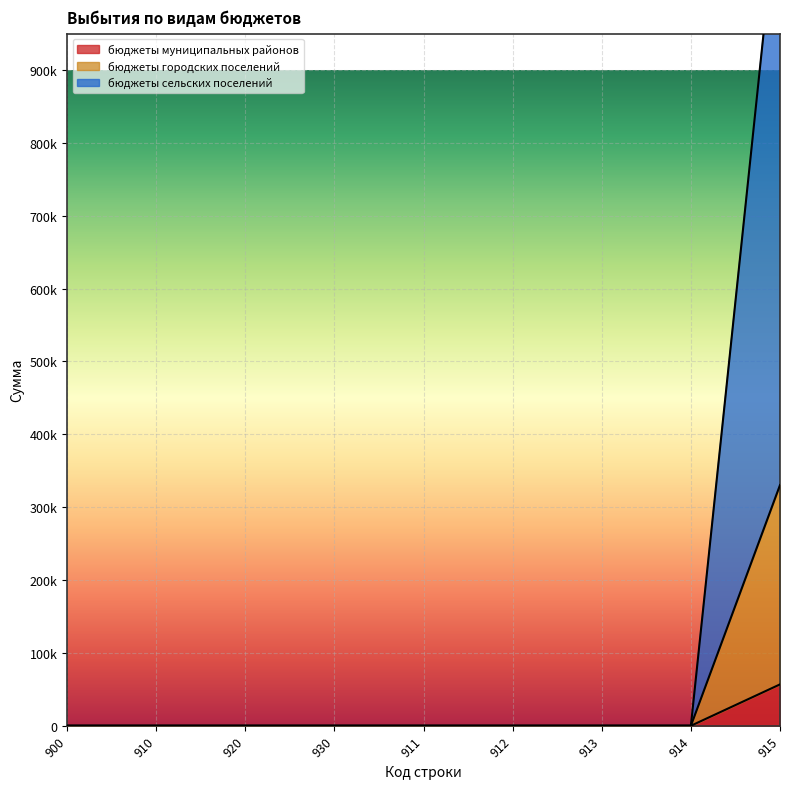

At which category is the sum across all series the highest?

915